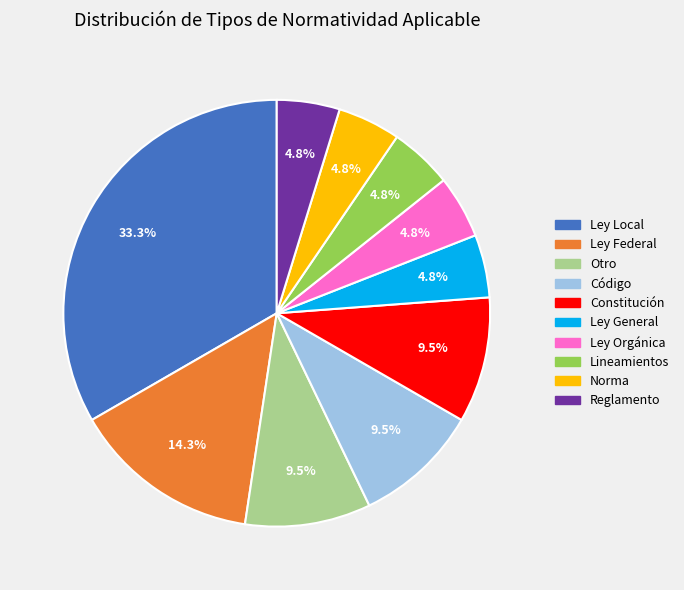

What portion of the pie excludes Otro?

90.5%